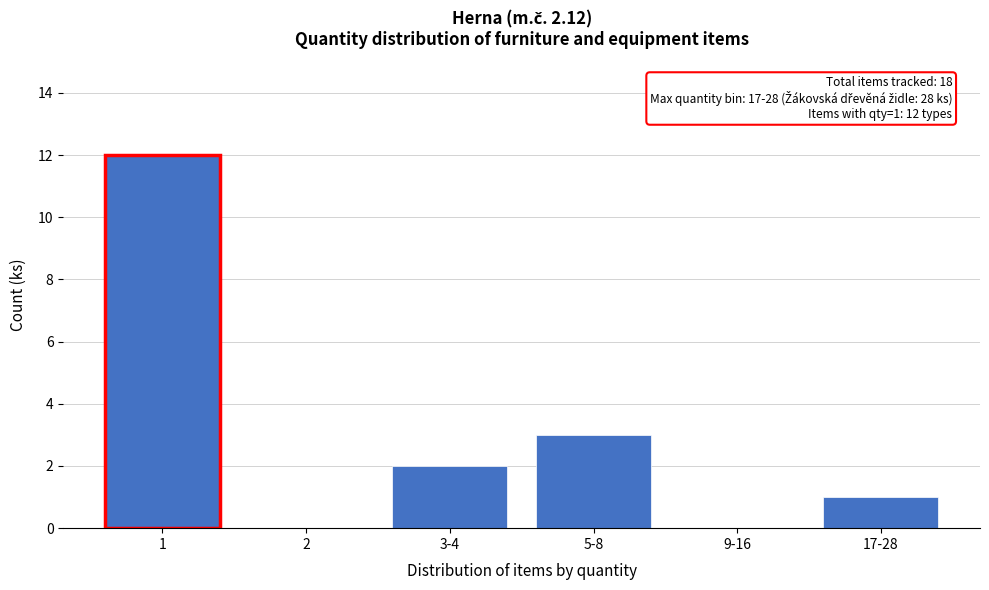

Reading right to left, what are all the values shown in this chart?

17-28=1	9-16=0	5-8=3	3-4=2	2=0	1=12